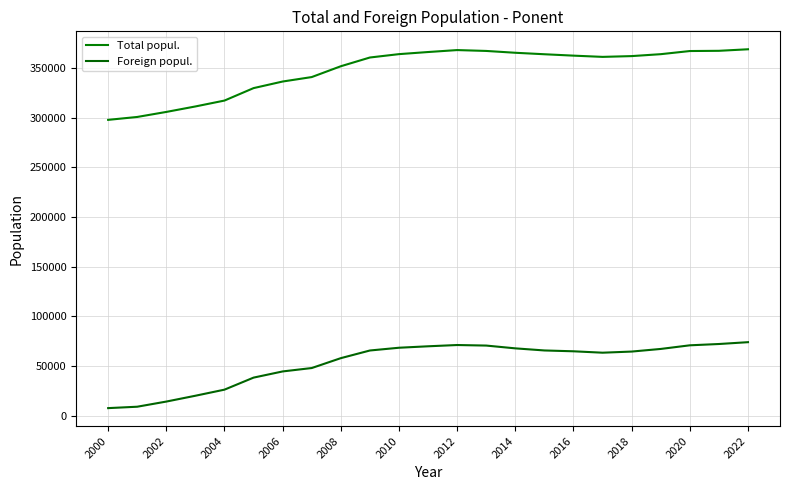

True or false: Foreign popul. has more than 2 points higher than both neighbors.

False